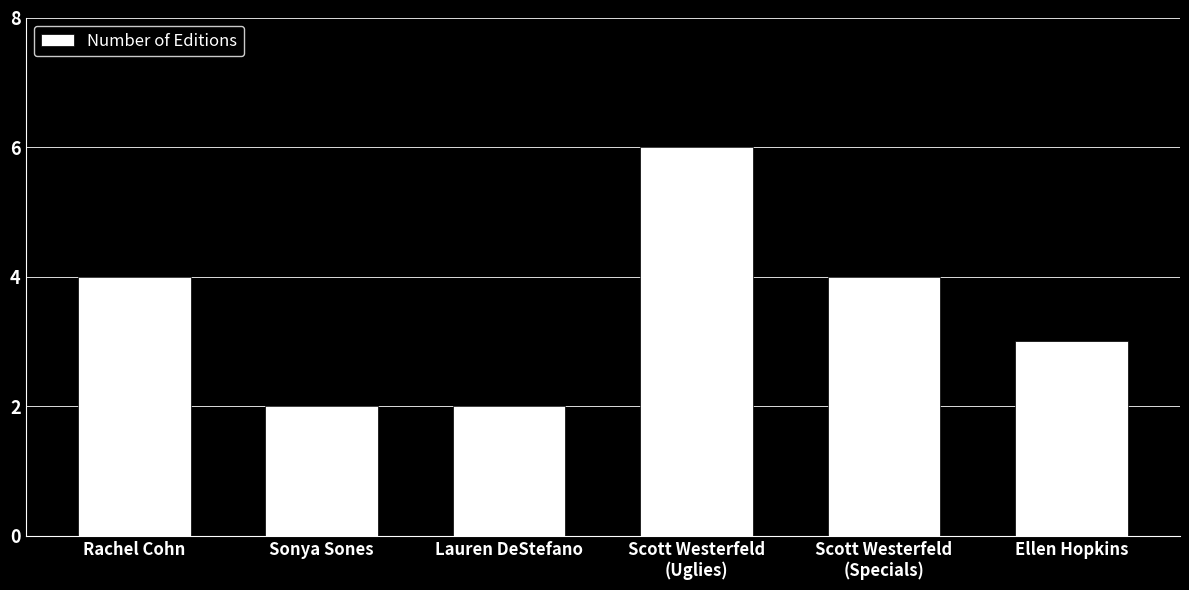

What is the greatest value displayed?

6